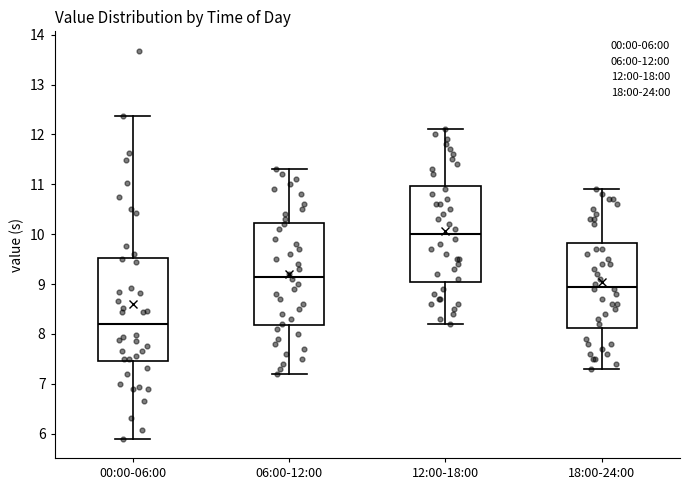

Where is the lower edge of the box for 12:00-18:00 on the y-axis? The values are not printed on the chart, so give them approximately, as read against the axis.

9.1